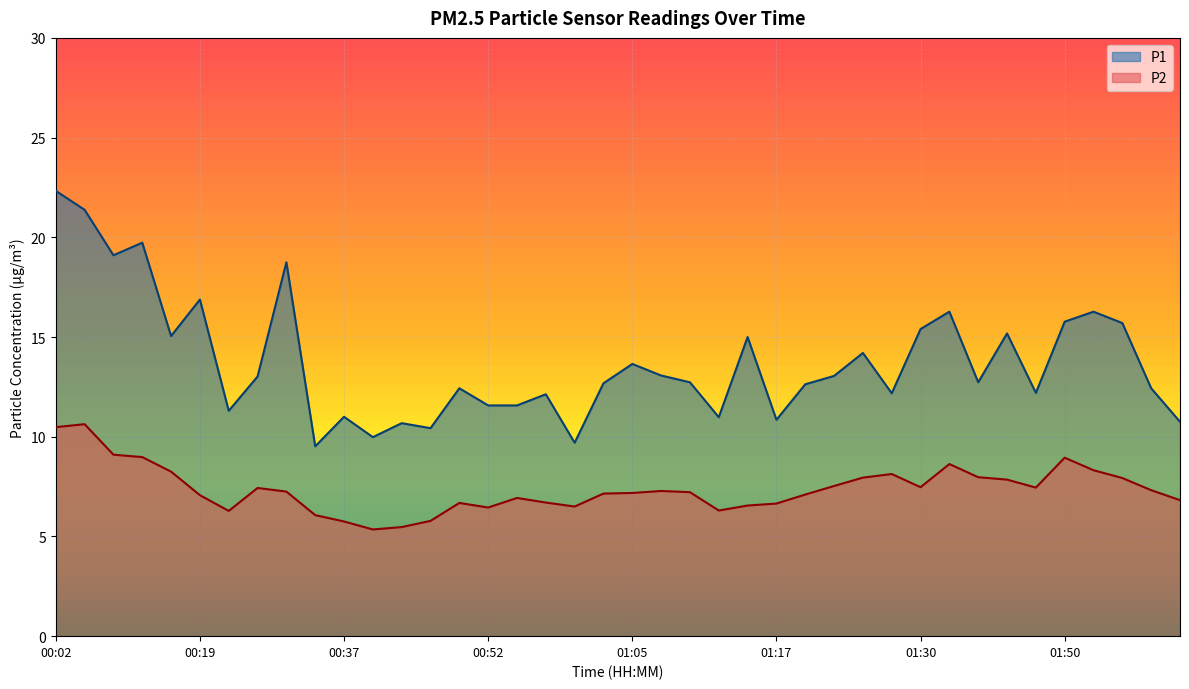

How many categories are shown in the chart?

40